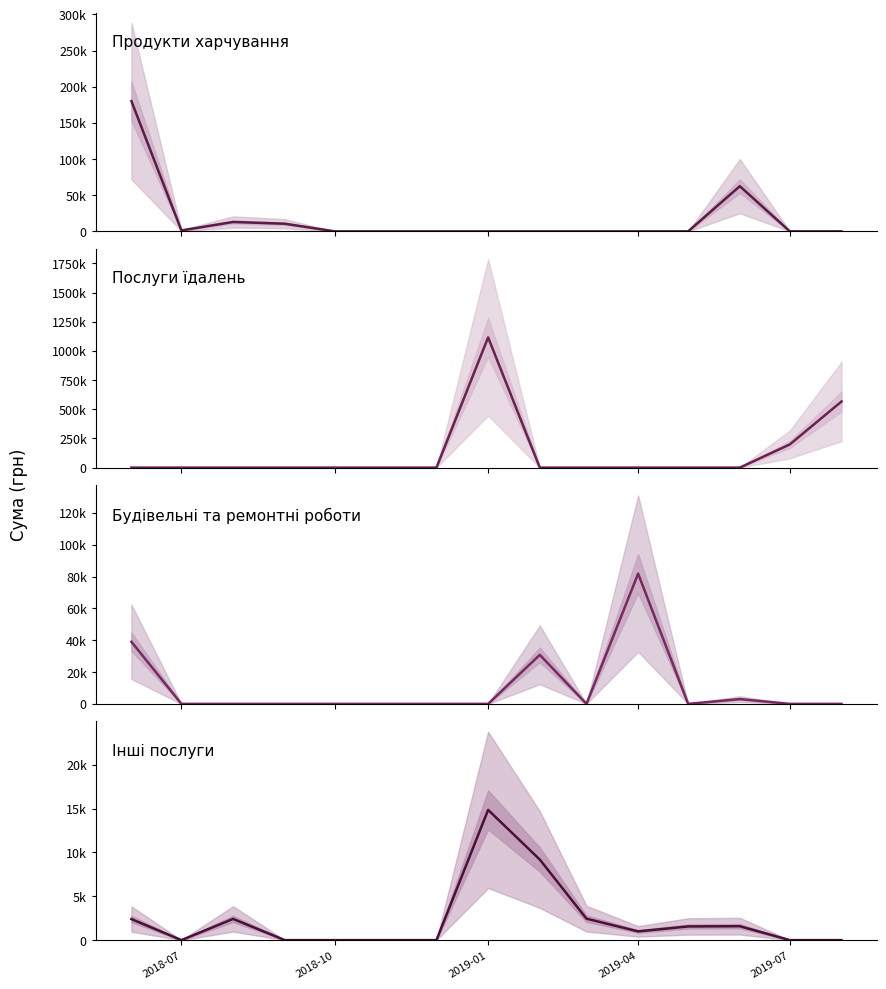

Reading left to right, extract all data points from this chart.

Продукти харчування: 180074.0	1284.0	12980.4	10559.3	0.0	0.0	0.0	0.0	0.0	0.0	0.0	0.0	62454.0	0.0	0.0
Послуги їдалень: 0.0	0.0	0.0	0.0	0.0	0.0	0.0	1115630.5	0.0	0.0	0.0	0.0	0.0	198761.2	566363.4
Будівельні та ремонтні роботи: 39000.0	0.0	0.0	0.0	0.0	0.0	0.0	0.0	30800.0	0.0	81810.0	0.0	2999.5	0.0	0.0
Інші послуги: 2400.0	0.0	2421.1	0.0	0.0	0.0	0.0	14857.0	9192.7	2447.8	996.0	1560.0	1587.8	0.0	0.0